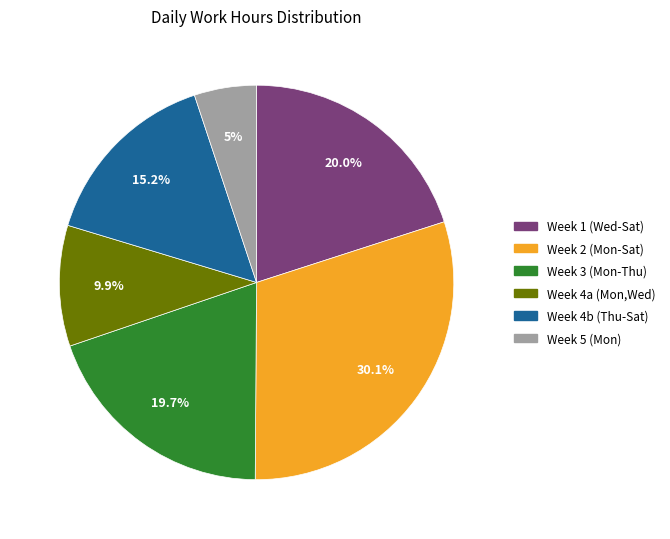

Is there a majority slice in this chart?

No